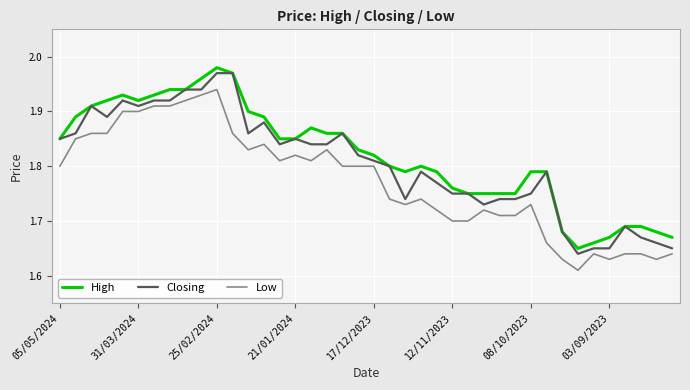

True or false: Low and High intersect in this chart.

False